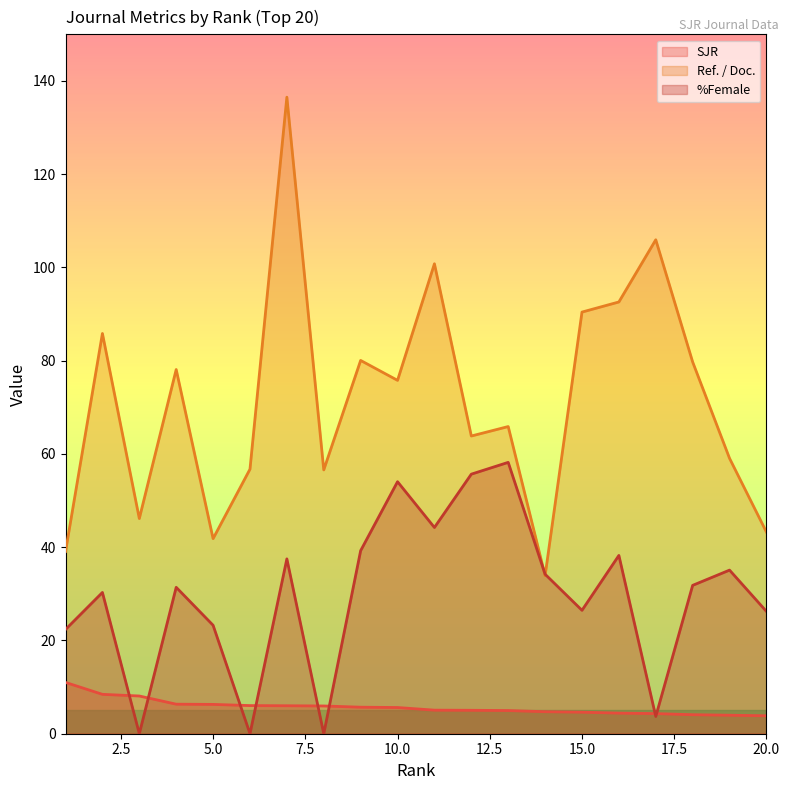

At 5.0, list the series in order from largest to smallest.

Ref. / Doc., %Female, SJR